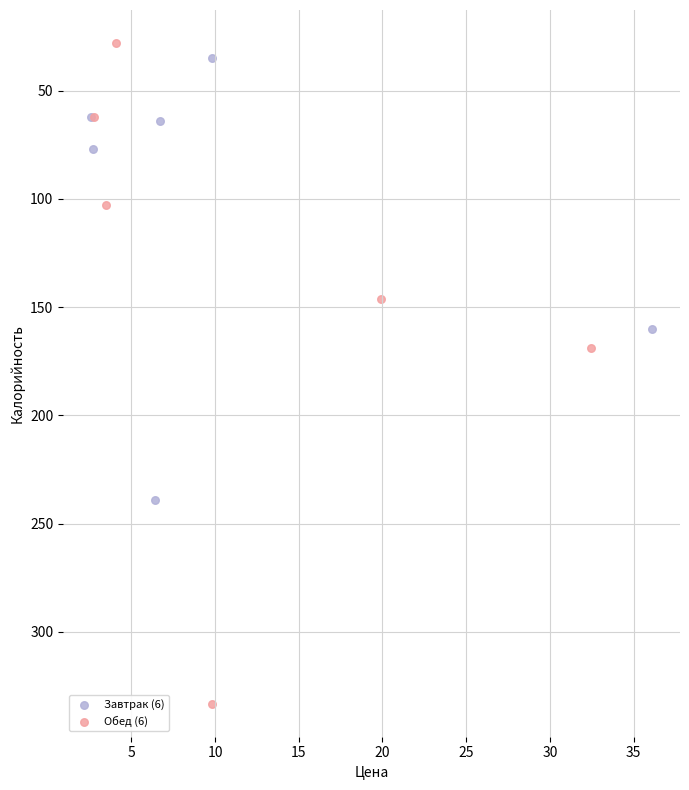

Which series has the largest Y range (max minus min)?

Обед (6)